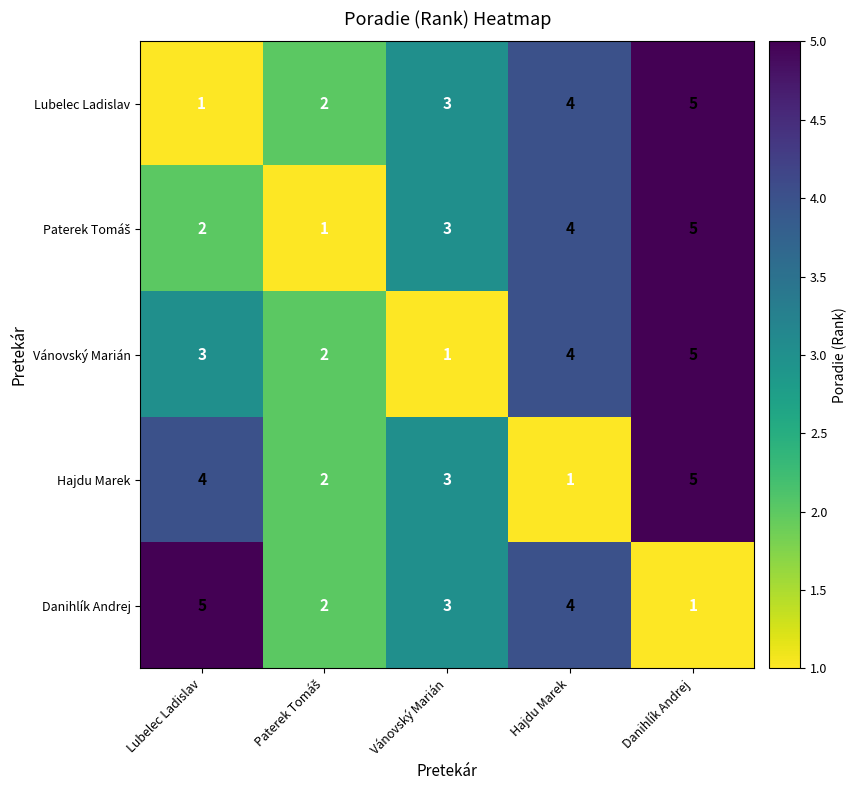

What is the average value of the Vánovský Marián series?

3